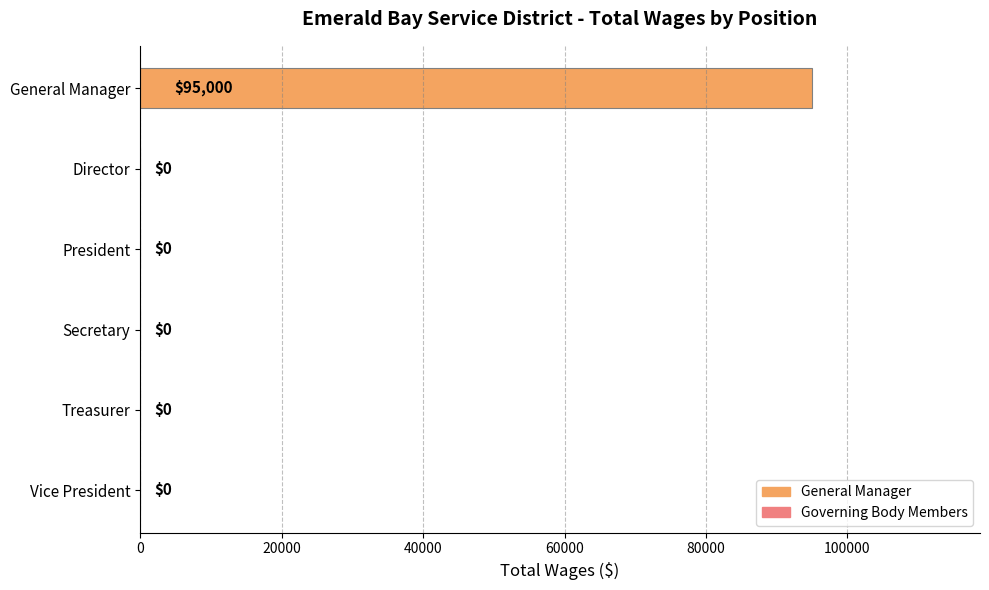

How many series are shown in this chart?

1